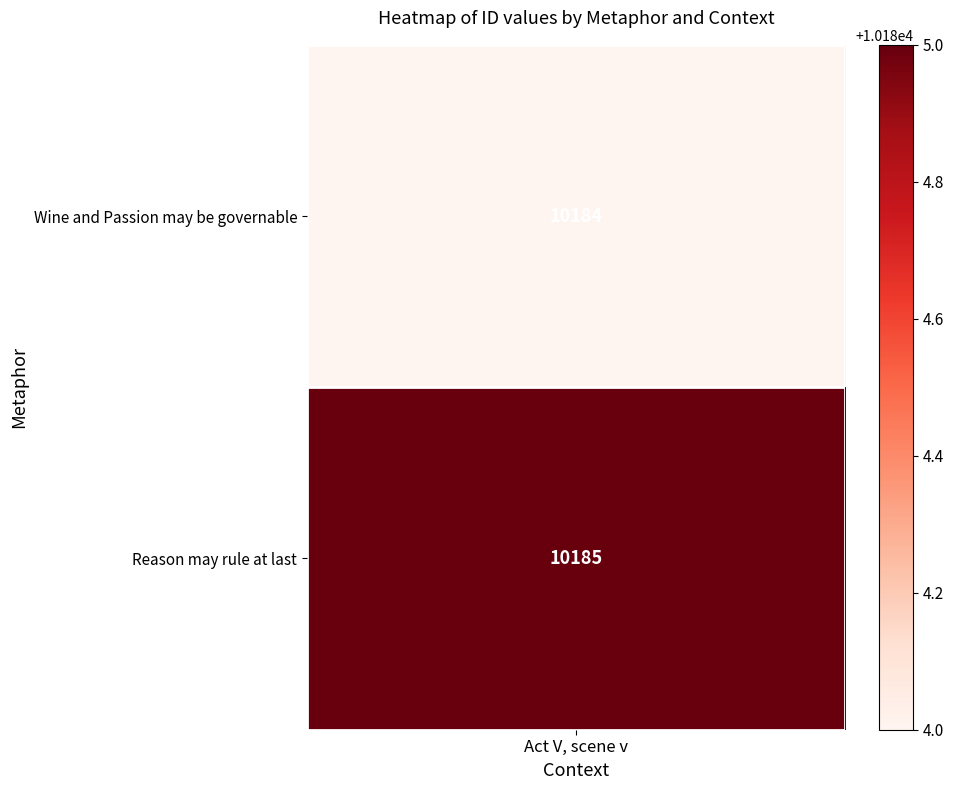

At which category is the sum across all series the highest?

Act V, scene v